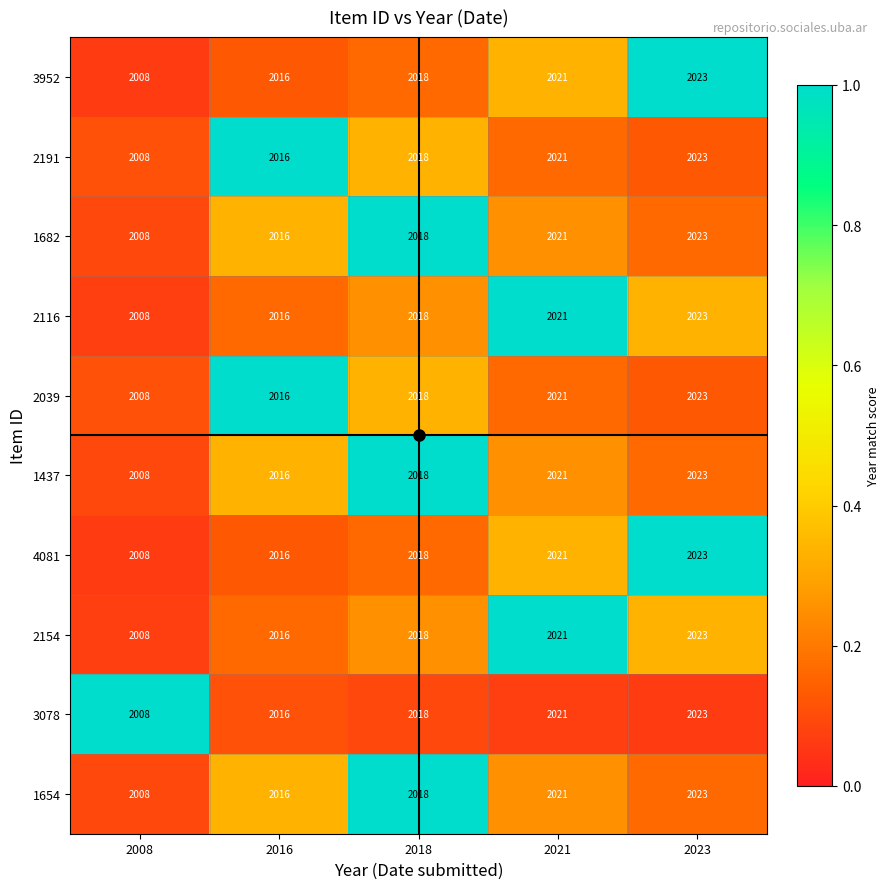

What is the difference between the maximum and minimum values in the 2191 series?

15